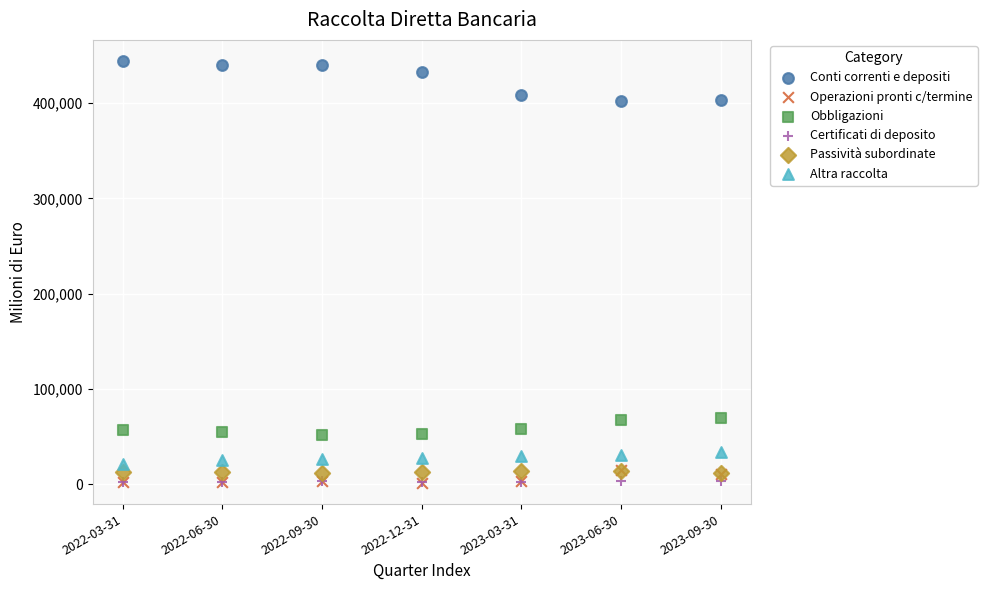

What are all the series names shown in the legend?

Conti correnti e depositi, Operazioni pronti c/termine, Obbligazioni, Certificati di deposito, Passività subordinate, Altra raccolta